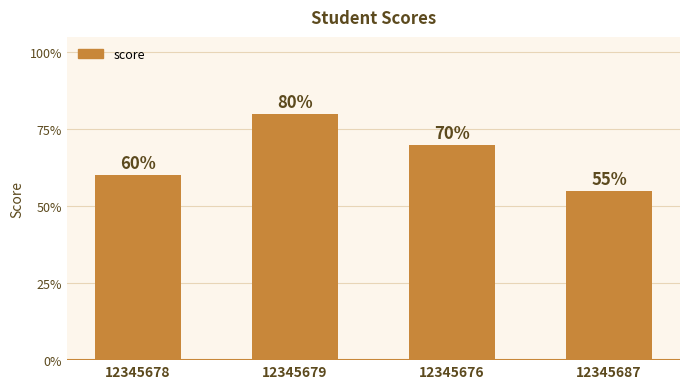

Does the chart contain any negative values?

No